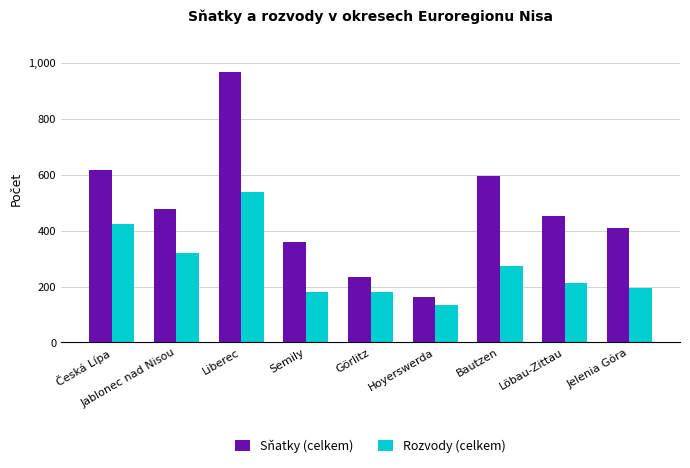

Reading right to left, extract all data points from this chart.

Sňatky (celkem): Jelenia Góra=408	Löbau-Zittau=453	Bautzen=594	Hoyerswerda=161	Görlitz=235	Semily=361	Liberec=967	Jablonec nad Nisou=479	Česká Lípa=618
Rozvody (celkem): Jelenia Góra=195	Löbau-Zittau=211	Bautzen=272	Hoyerswerda=133	Görlitz=182	Semily=182	Liberec=539	Jablonec nad Nisou=321	Česká Lípa=424